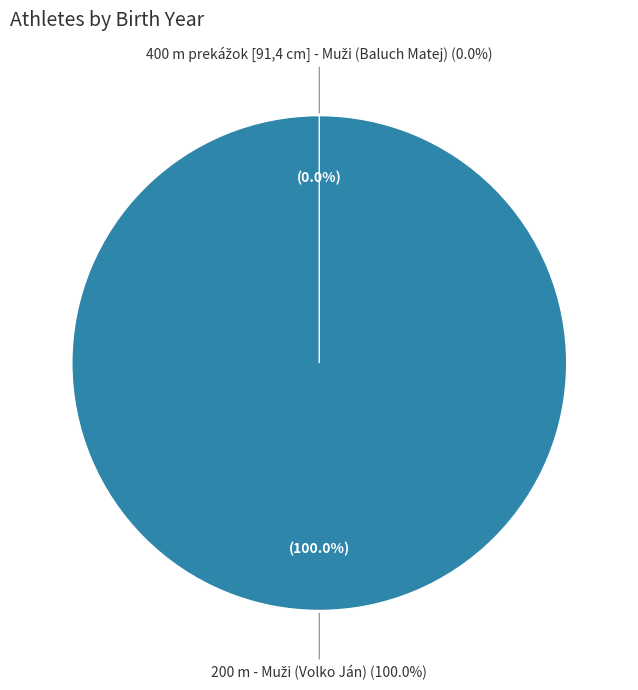

What portion of the pie excludes 400 m prekážok [91,4 cm] - Muži (Baluch Matej)?

100.0%